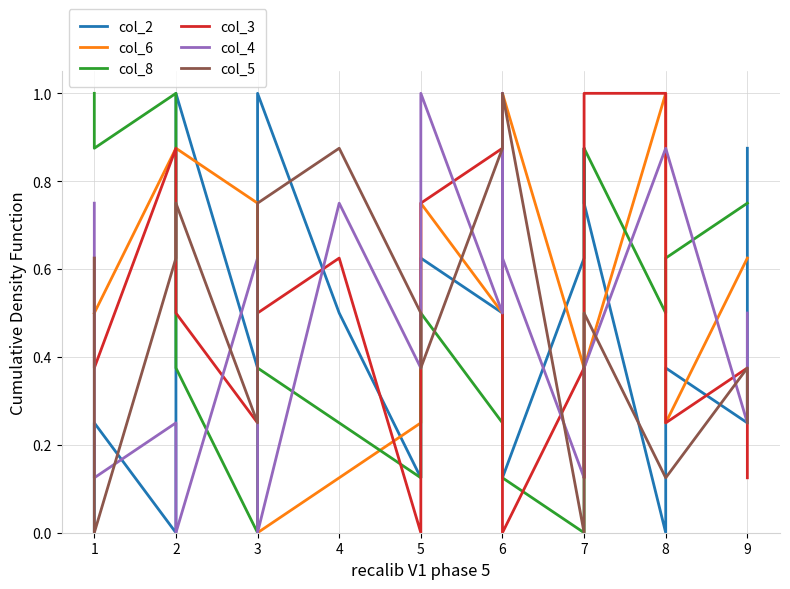

Is it true that col_8 equals 0.5 at 5?

True